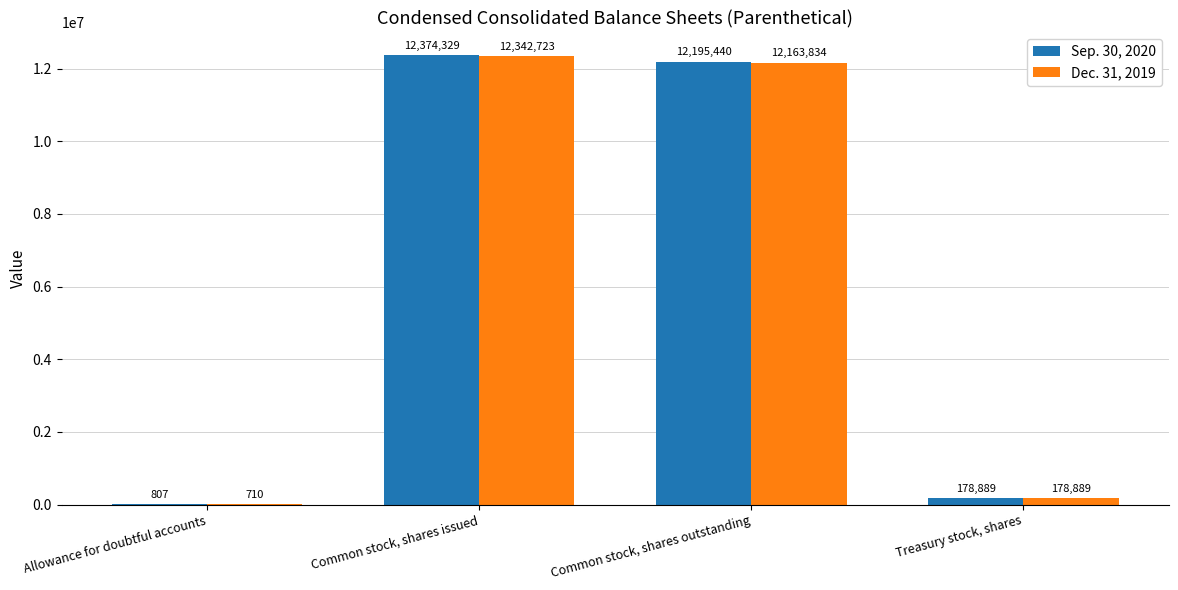

Which category has the highest value in the Sep. 30, 2020 series?

Common stock, shares issued